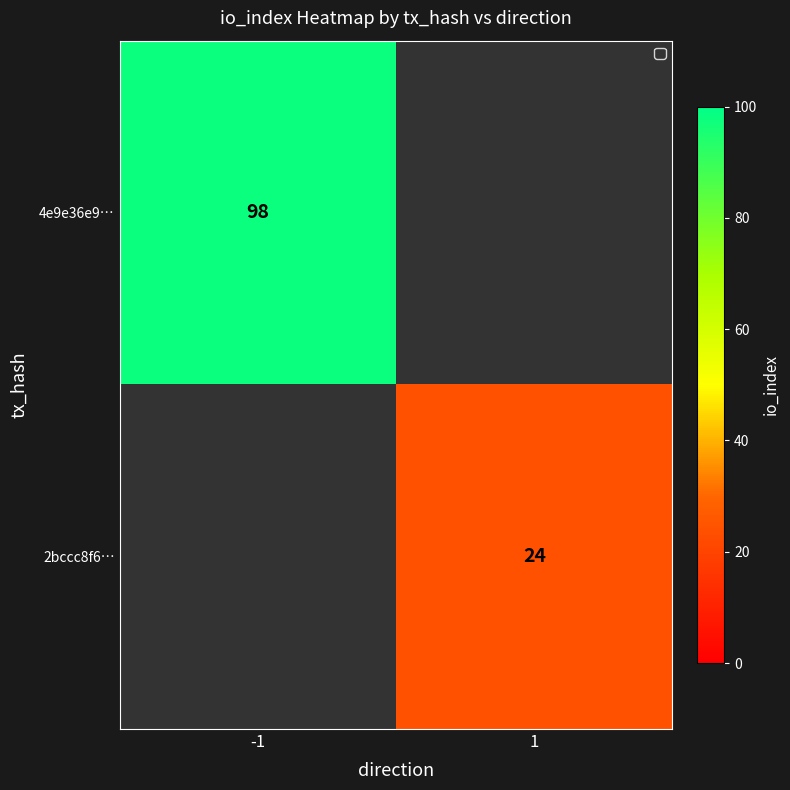

The value of 4e9e36e9… at -1 is 98. True or false?

True